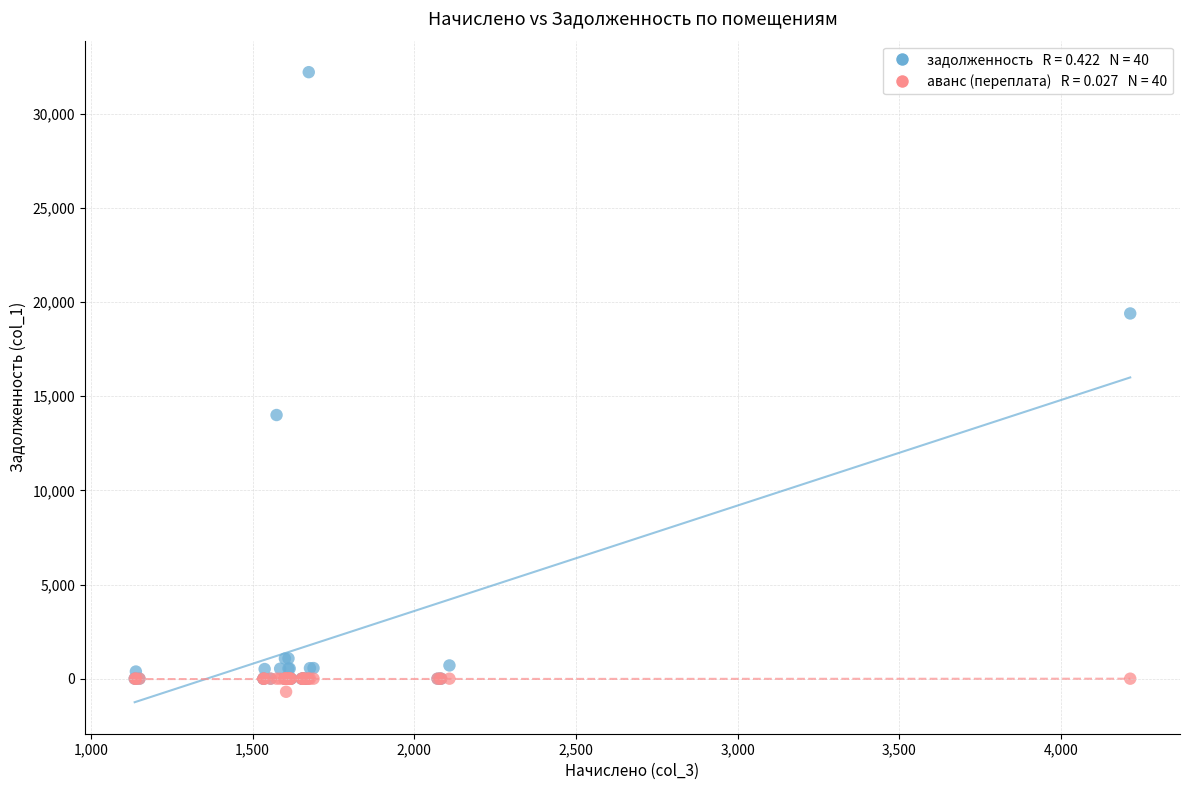

Across all series, what Y value is closest to 15759?

14004.0